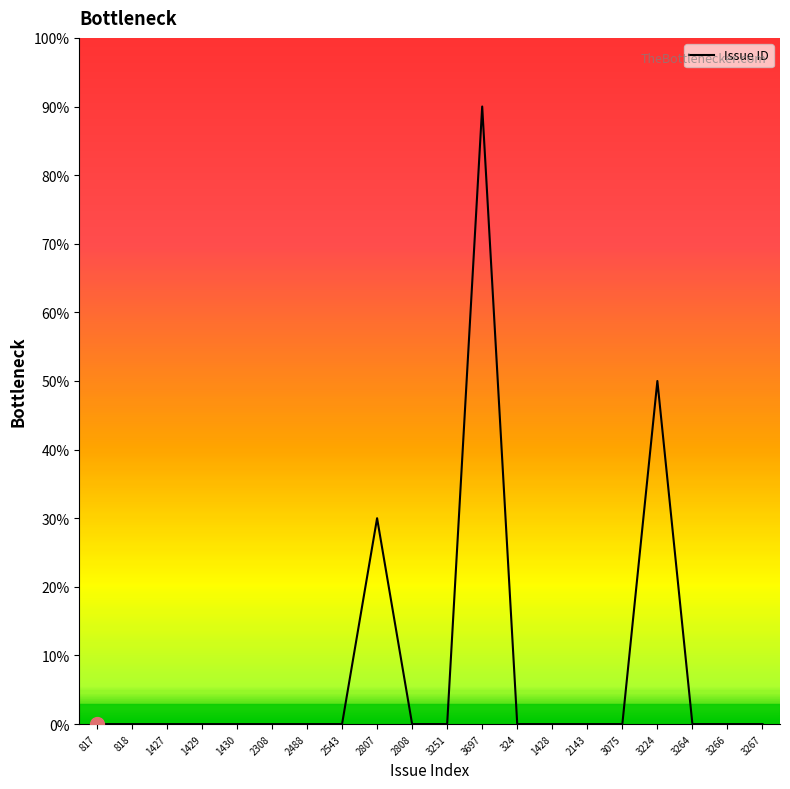

What is the difference between the maximum and minimum values?

90